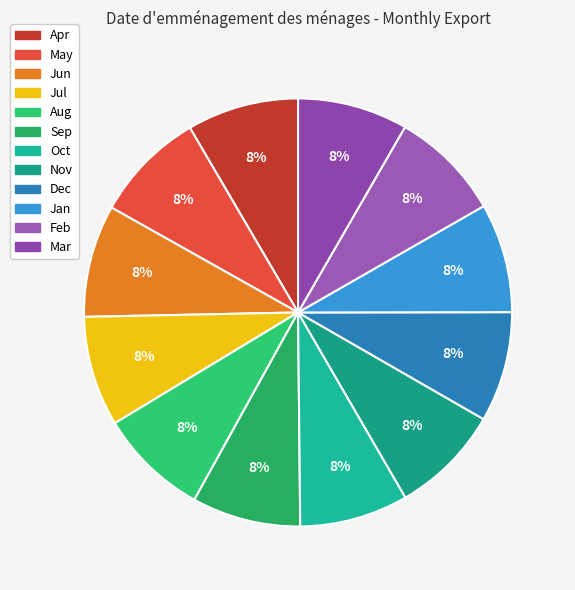

How many segments does this pie chart have?

12